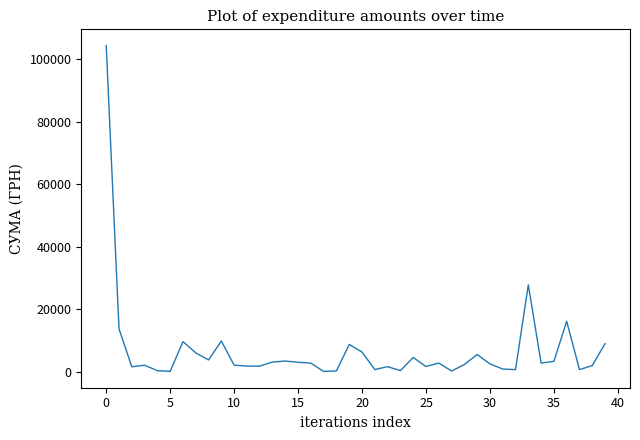

What is the greatest value displayed?

104400.0